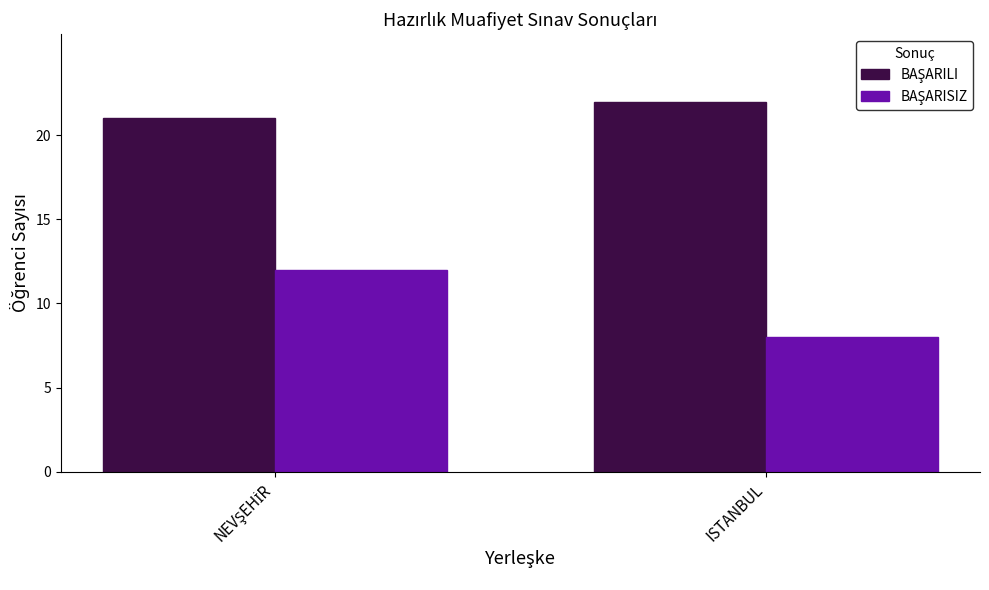

What is the total value across all series at ISTANBUL?

30